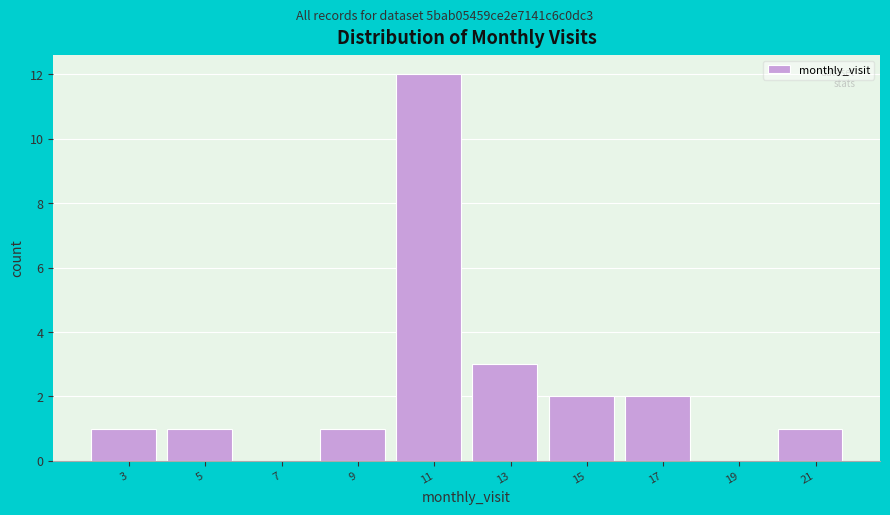

Over which range of the x-axis is the bar tallest?

10 to 12